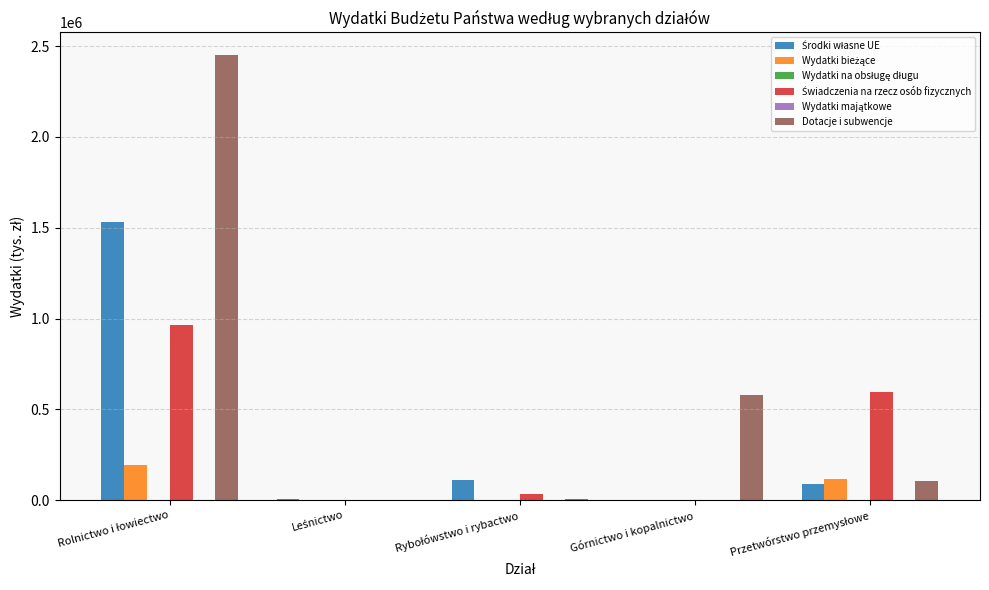

What position from the left is Rybołówstwo i rybactwo?

3